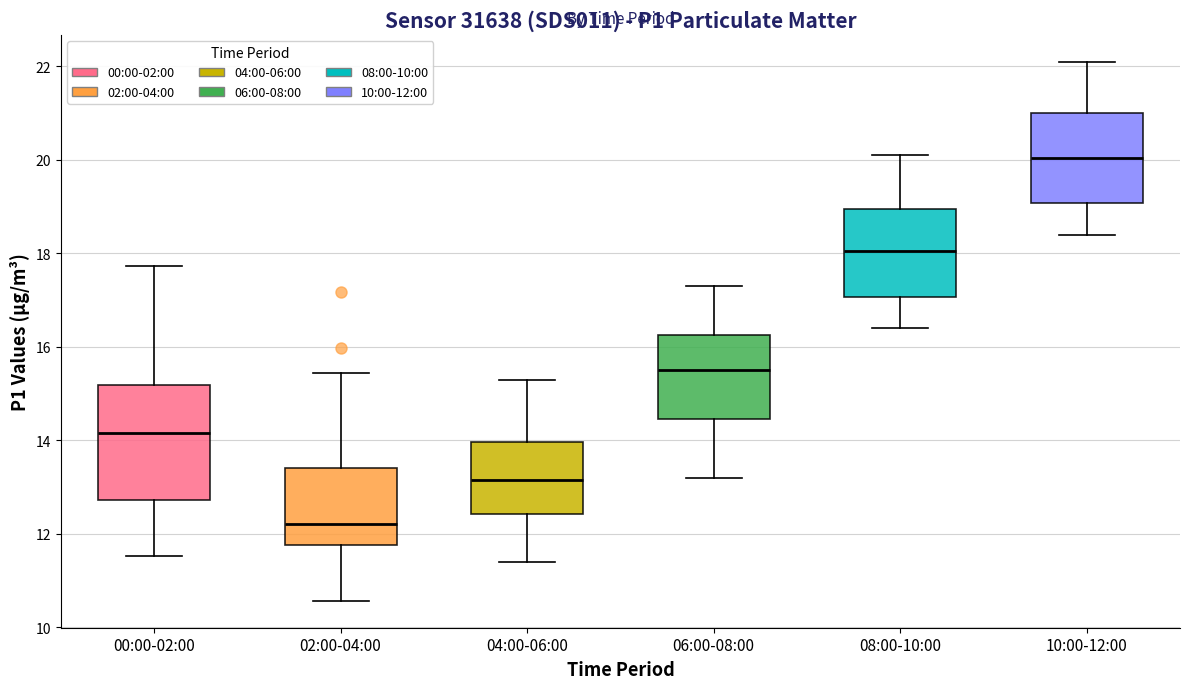

Reading left to right, transcribe this box plot: for each box, give where its median line is, the range the box spans, and where its two whiskers end, as read against the y-axis. The values are not printed on the chart, so give them approximately, as read against the axis.

00:00-02:00: median 14.2, box 12.8 to 15.2, whiskers 11.6 to 17.8
02:00-04:00: median 12.2, box 11.8 to 13.4, whiskers 10.6 to 15.4
04:00-06:00: median 13.2, box 12.4 to 14.0, whiskers 11.4 to 15.4
06:00-08:00: median 15.6, box 14.4 to 16.2, whiskers 13.2 to 17.4
08:00-10:00: median 18.0, box 17.0 to 19.0, whiskers 16.4 to 20.2
10:00-12:00: median 20.0, box 19.0 to 21.0, whiskers 18.4 to 22.2